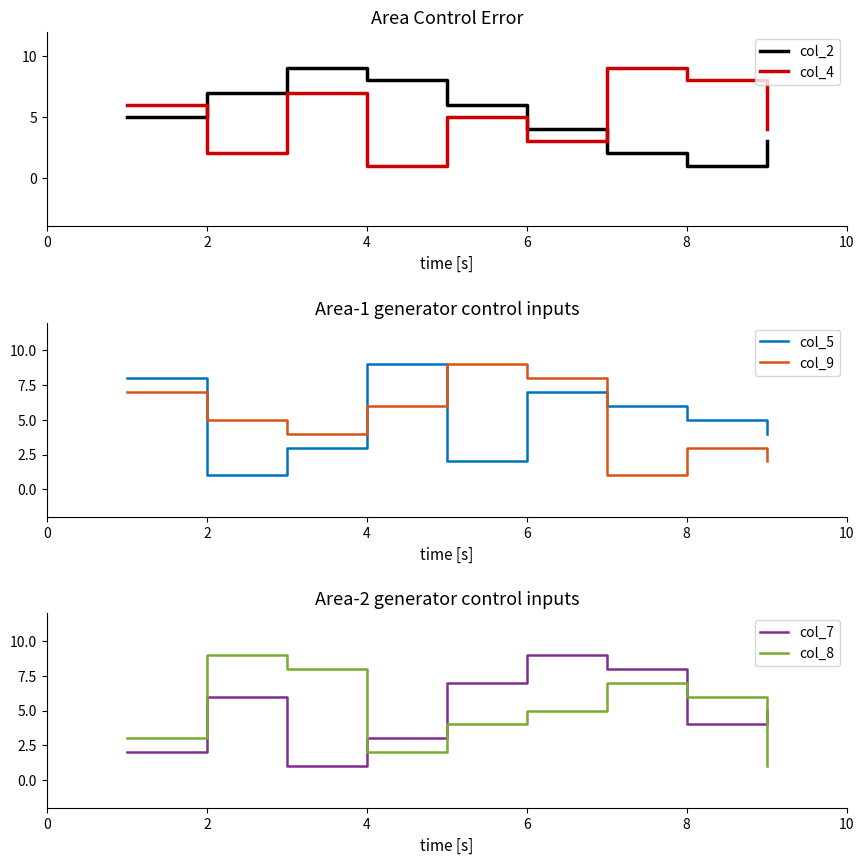

How many values in the col_9 series exceed 5?

4